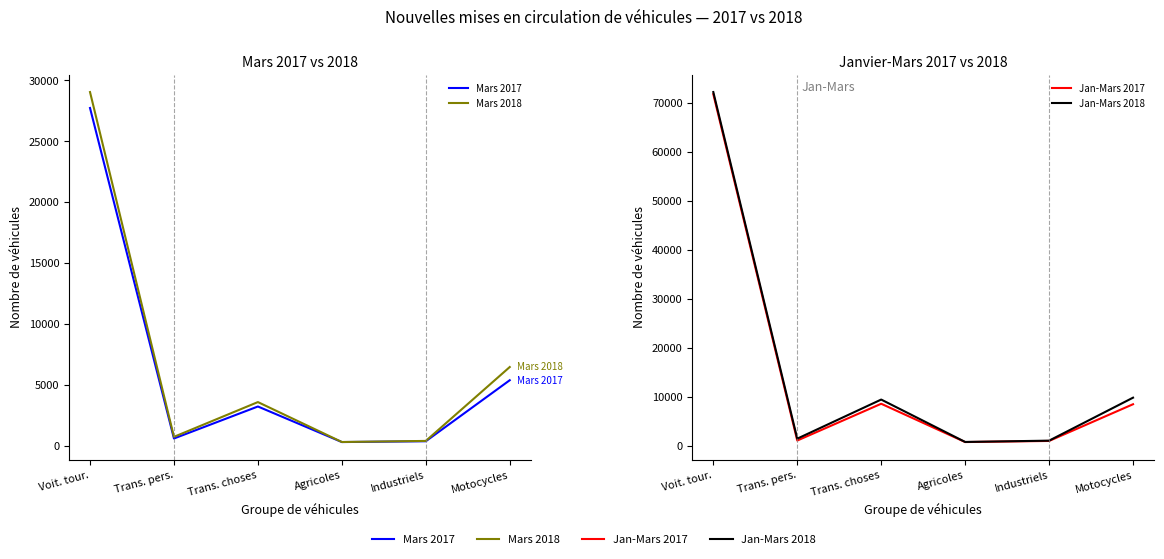

Reading right to left, what are all the values shown in this chart?

Mars 2017: Motocycles=5375	Industriels=366	Agricoles=300	Trans. choses=3219	Trans. pers.=592	Voit. tour.=27719
Mars 2018: Motocycles=6458	Industriels=393	Agricoles=304	Trans. choses=3581	Trans. pers.=728	Voit. tour.=29027
Jan-Mars 2017: Motocycles=8452	Industriels=953	Agricoles=727	Trans. choses=8550	Trans. pers.=1037	Voit. tour.=71784
Jan-Mars 2018: Motocycles=9792	Industriels=1014	Agricoles=747	Trans. choses=9407	Trans. pers.=1418	Voit. tour.=72213